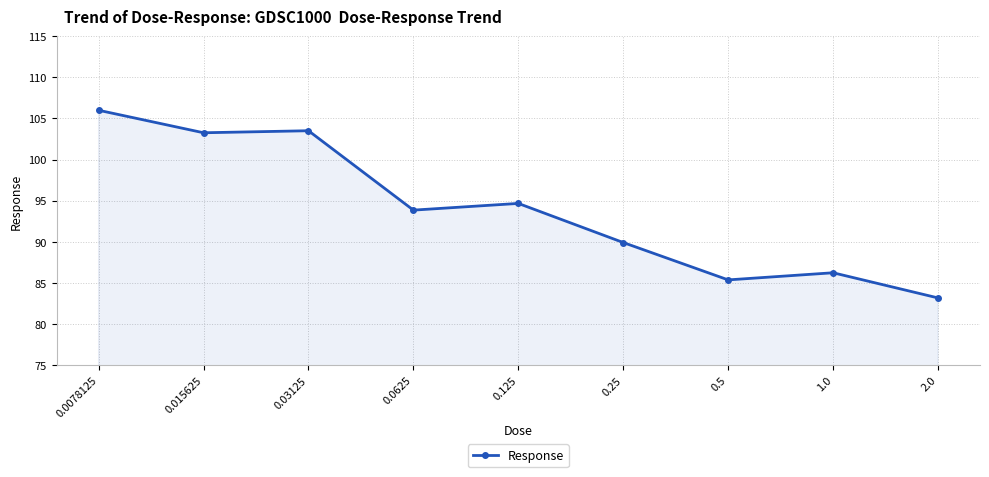

What is the sum of all values?

846.0